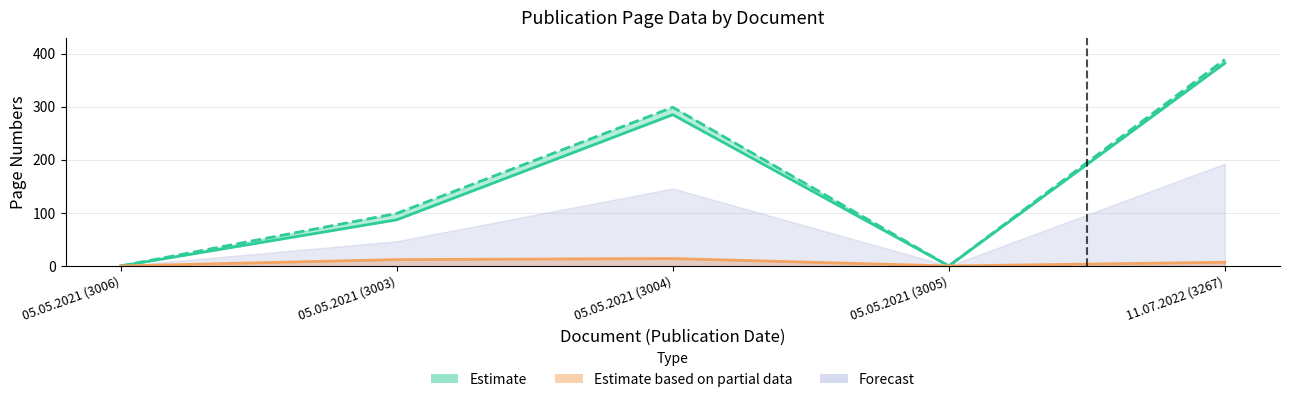

What is the average value of the Erste Seite series?

151